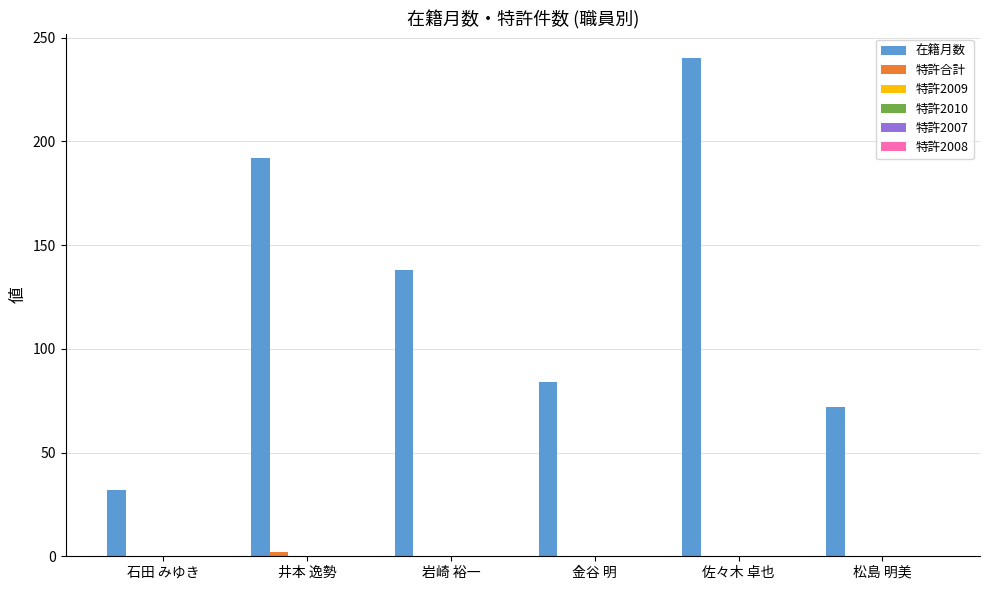

Which series has the largest total across all categories?

在籍月数